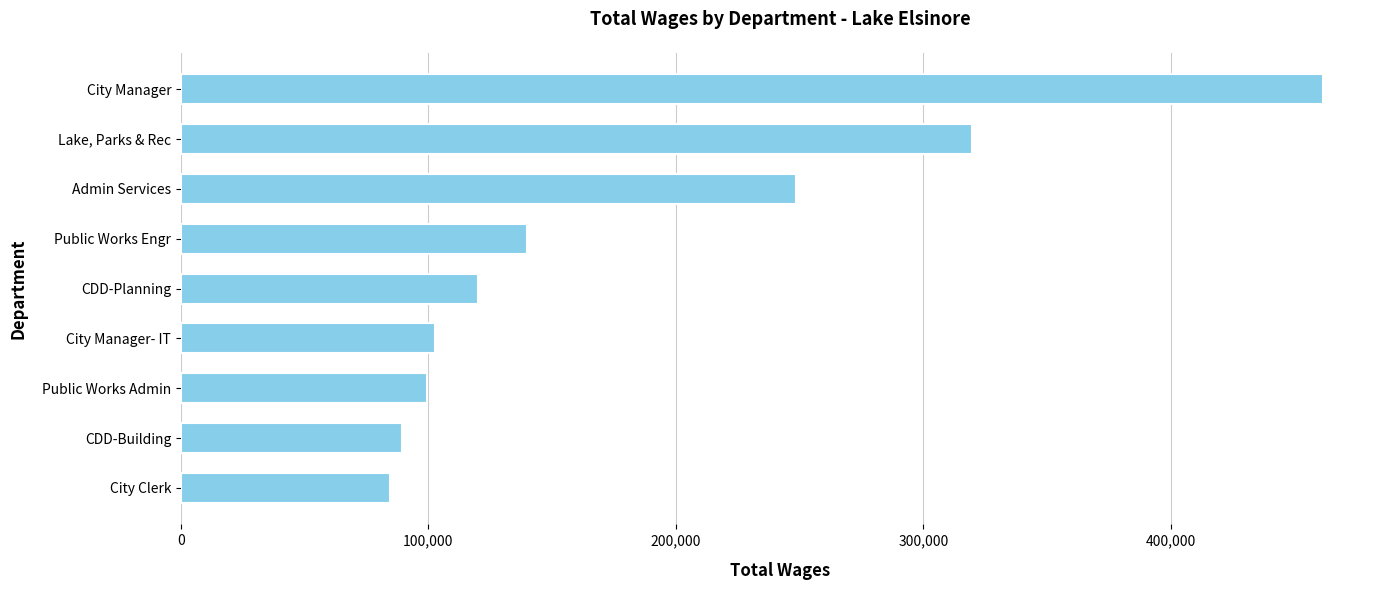

List the labels in order of value, largest first.

City Manager, Lake, Parks & Rec, Admin Services, Public Works Engr, CDD-Planning, City Manager- IT, Public Works Admin, CDD-Building, City Clerk